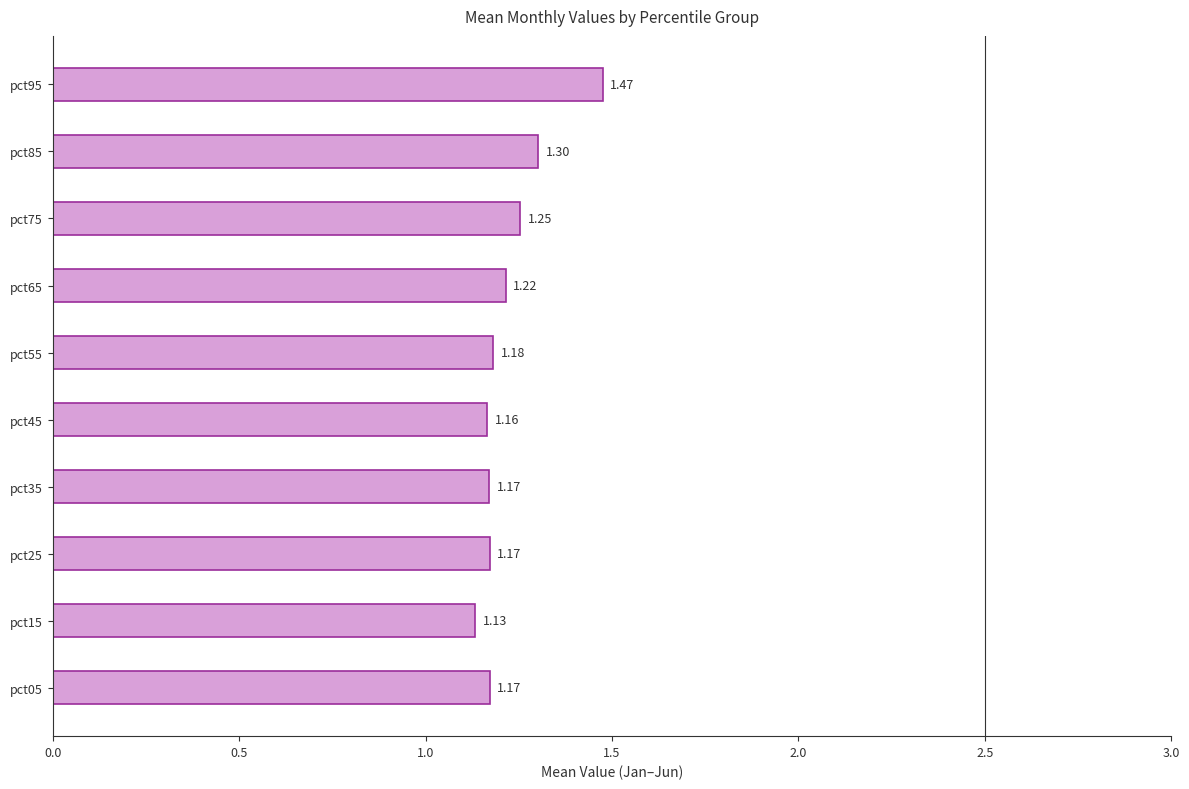

Between pct55 and pct15, which is larger?

pct55